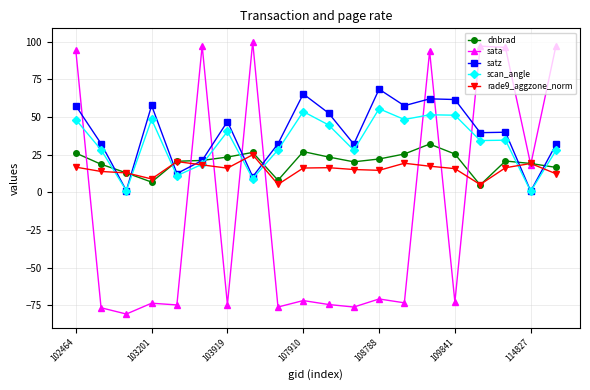

How many data points in scan_angle are less than 34?

9